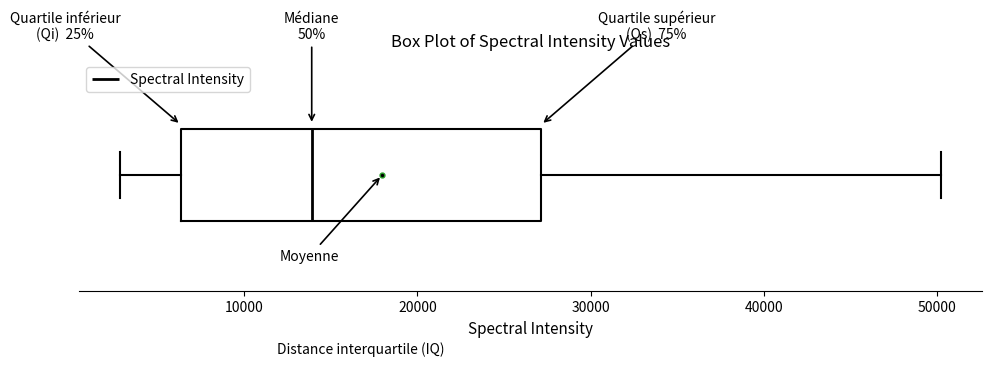

Where is the left edge of the box on the x-axis? The values are not printed on the chart, so give them approximately, as read against the axis.

6000